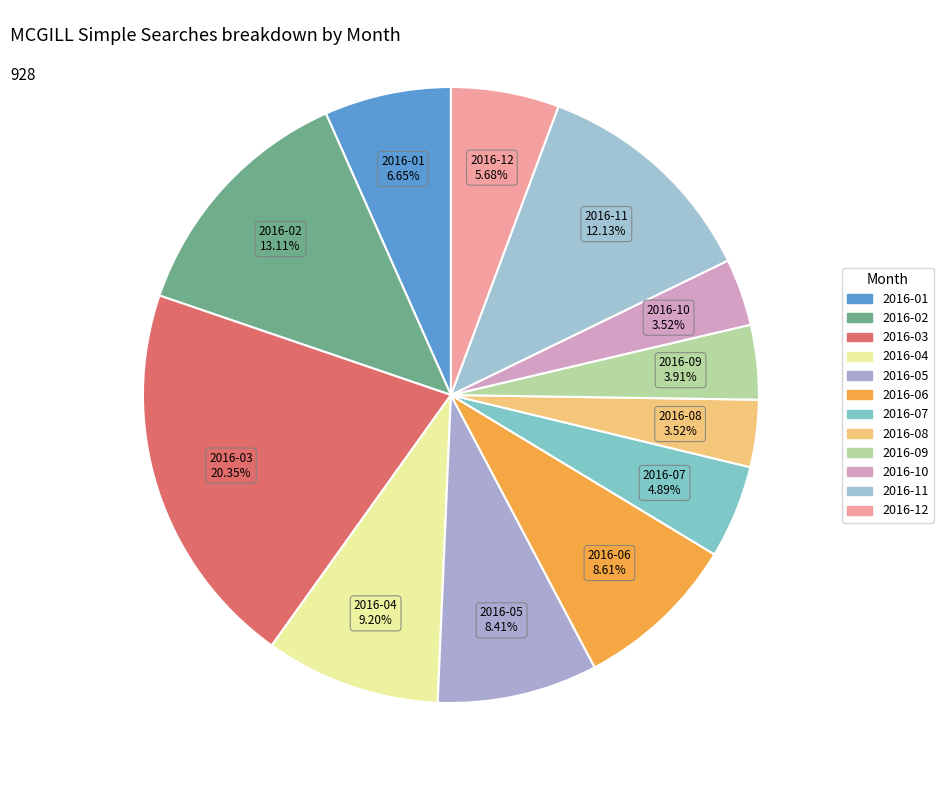

How many slices are in this pie chart?

12